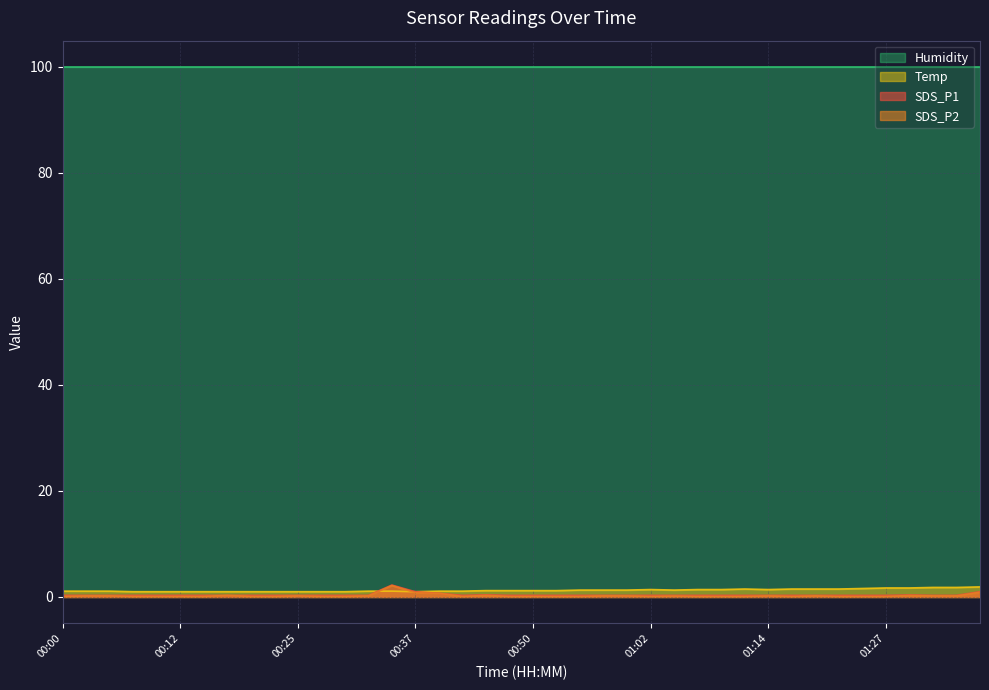

Is it true that Temp equals 2.2 at 01:19?

False